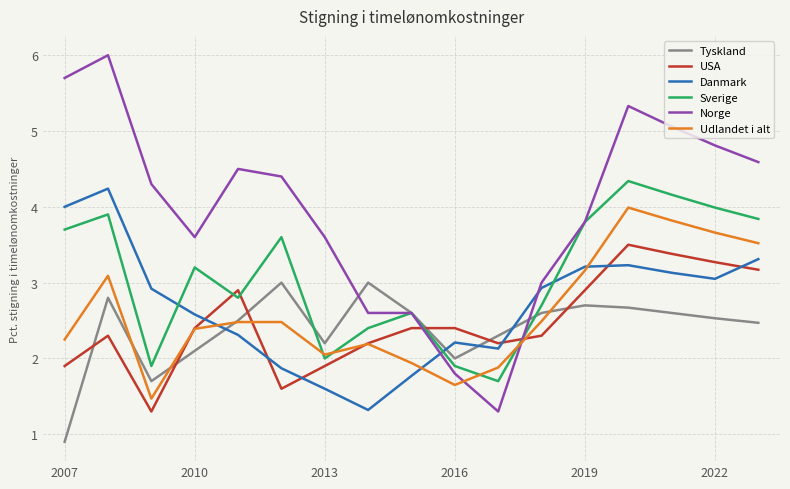

In Tyskland, how many points are higher than both neighbors (excluding endpoints)?

4